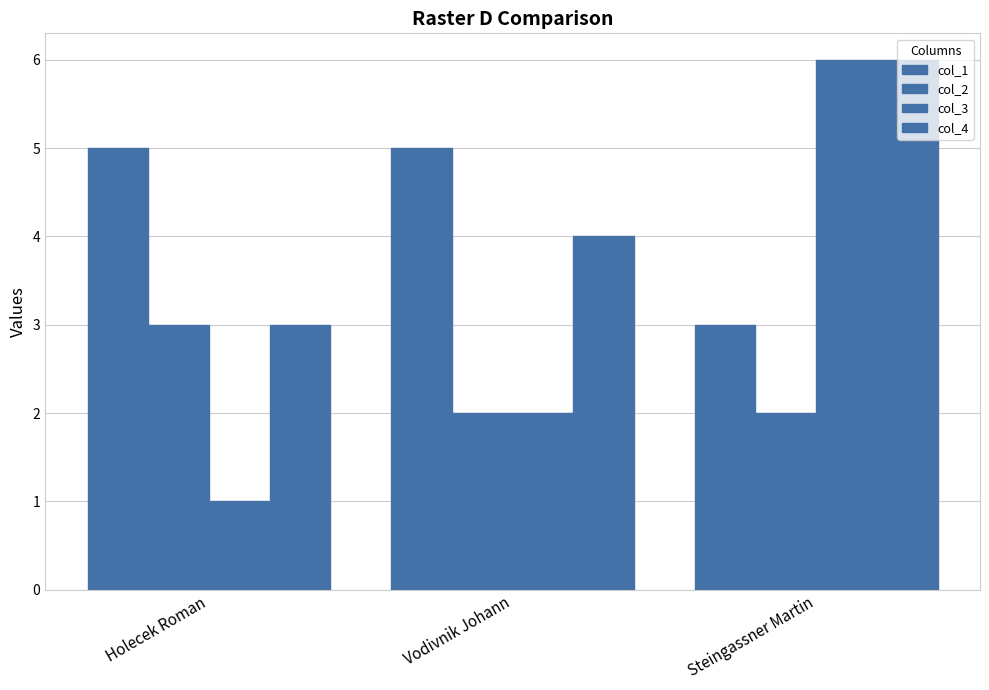

What is the difference between the col_3 values at Holecek Roman and Steingassner Martin?

5